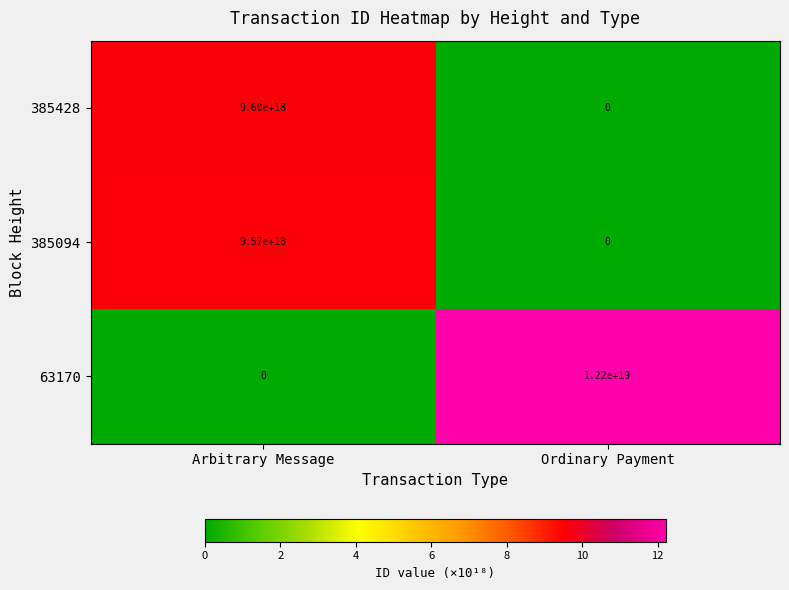

The 63170 series shows 0 at Arbitrary Message. True or false?

True